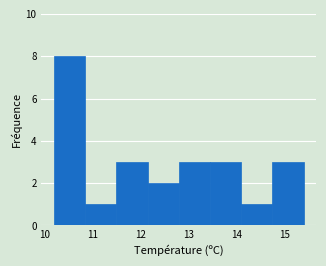

Which range on the x-axis has the tallest bar?

10.20 to 10.85